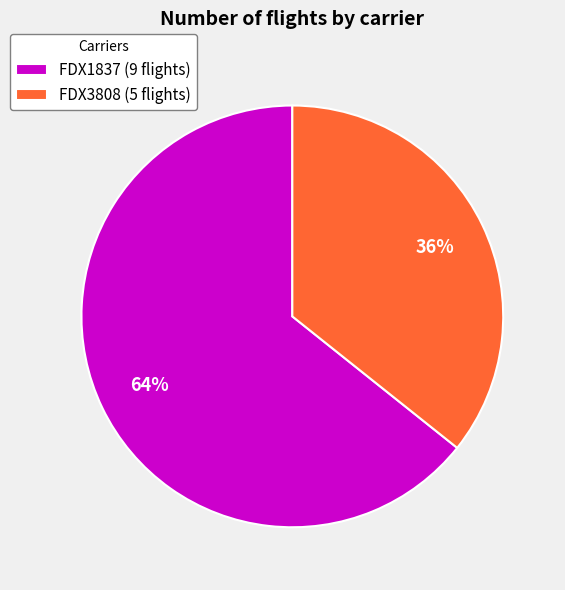

Is the sum of FDX1837 (9 flights) and FDX3808 (5 flights) greater than half?

Yes